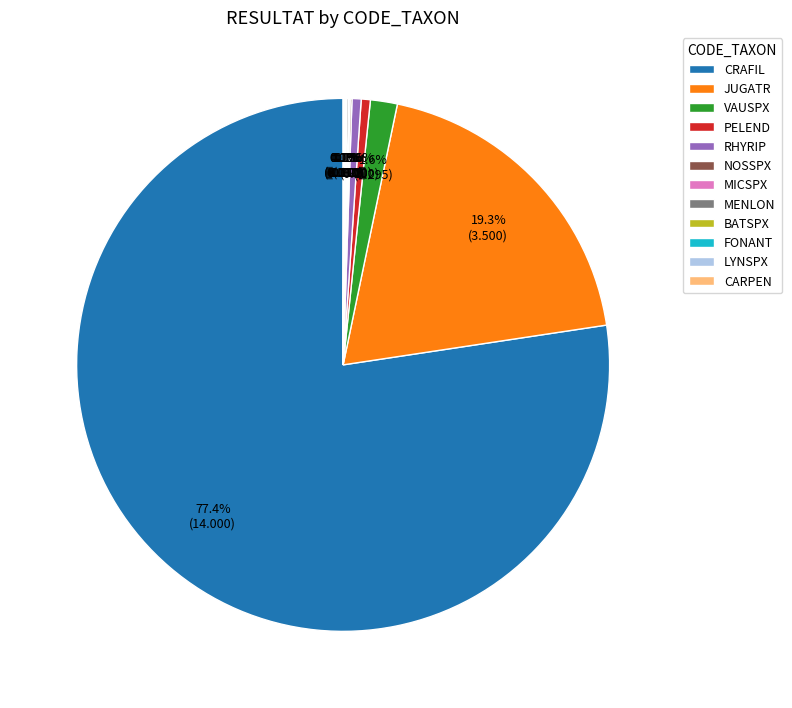

Is there a majority slice in this chart?

Yes